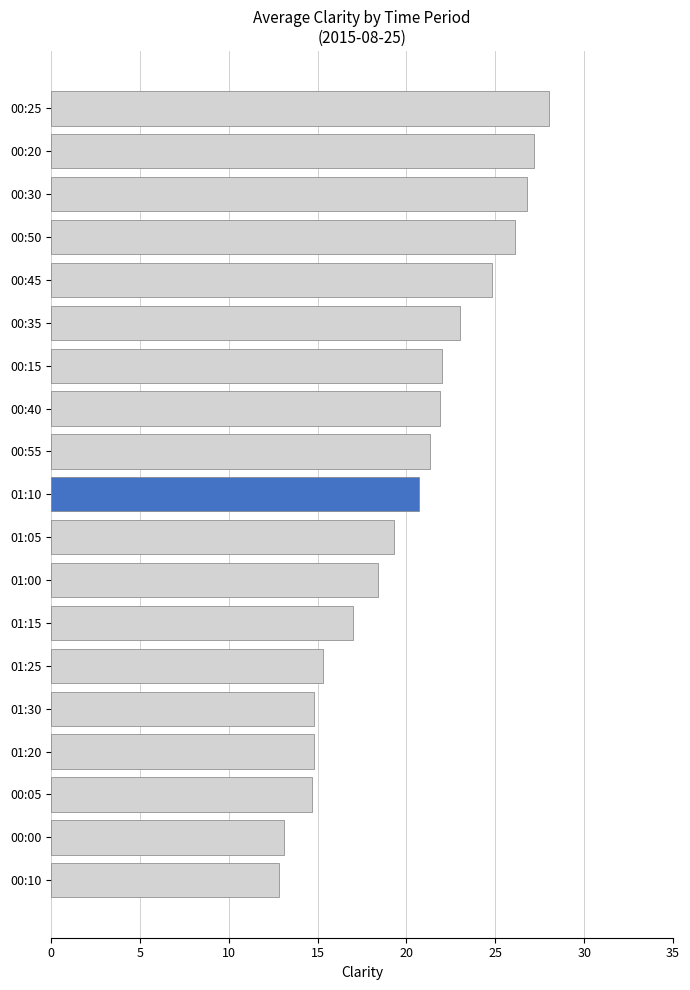

Does the chart contain any negative values?

No